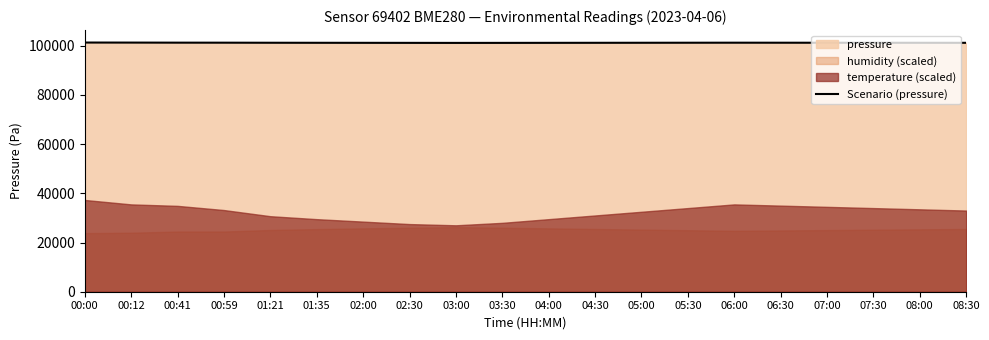

What is the lowest value of the Scenario (pressure) series?

101145.0